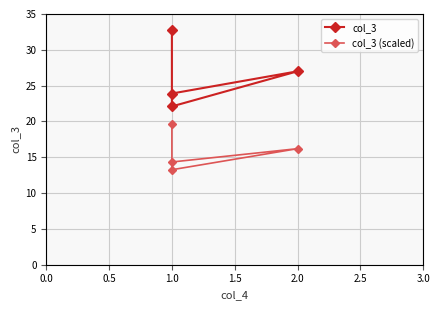

Rank the series at 1.0 from lowest to highest value.

col_3 (scaled), col_3